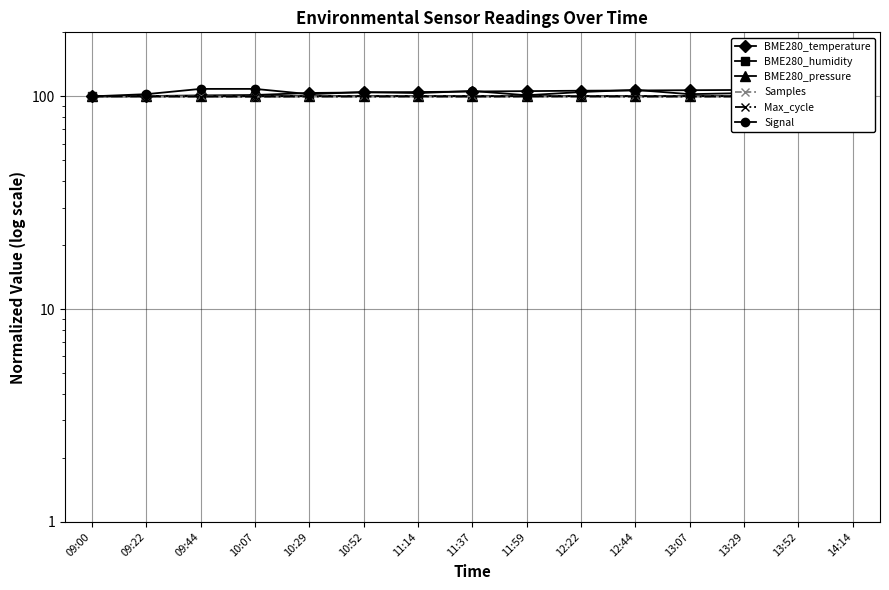

Reading left to right, list all the values displayed in this chart.

BME280_temperature: 09:00=100.0	09:22=100.3	09:44=101.1	10:07=101.5	10:29=103.8	10:52=104.4	11:14=104.8	11:37=105.4	11:59=105.9	12:22=106.3	12:44=106.6	13:07=106.9	13:29=107.2	13:52=107.5	14:14=107.8
BME280_humidity: 09:00=100.0	09:22=100.0	09:44=100.0	10:07=100.0	10:29=100.0	10:52=100.0	11:14=100.0	11:37=100.0	11:59=100.0	12:22=100.0	12:44=100.0	13:07=100.0	13:29=100.0	13:52=100.0	14:14=100.0
BME280_pressure: 09:00=100.0	09:22=100.0	09:44=100.1	10:07=100.1	10:29=100.1	10:52=100.1	11:14=100.1	11:37=100.1	11:59=100.1	12:22=100.1	12:44=100.1	13:07=100.1	13:29=100.1	13:52=100.2	14:14=100.2
Samples: 09:00=100.0	09:22=100.0	09:44=100.0	10:07=99.6	10:29=100.0	10:52=100.0	11:14=100.0	11:37=100.0	11:59=100.0	12:22=100.0	12:44=100.0	13:07=100.0	13:29=100.0	13:52=100.0	14:14=100.0
Max_cycle: 09:00=100.0	09:22=99.9	09:44=99.8	10:07=99.8	10:29=99.8	10:52=99.8	11:14=99.8	11:37=99.8	11:59=99.9	12:22=99.9	12:44=99.8	13:07=99.8	13:29=99.8	13:52=99.8	14:14=99.8
Signal: 09:00=100.0	09:22=102.4	09:44=108.4	10:07=108.4	10:29=102.4	10:52=104.8	11:14=103.6	11:37=106.0	11:59=101.2	12:22=104.8	12:44=107.2	13:07=102.4	13:29=103.6	13:52=106.0	14:14=101.2